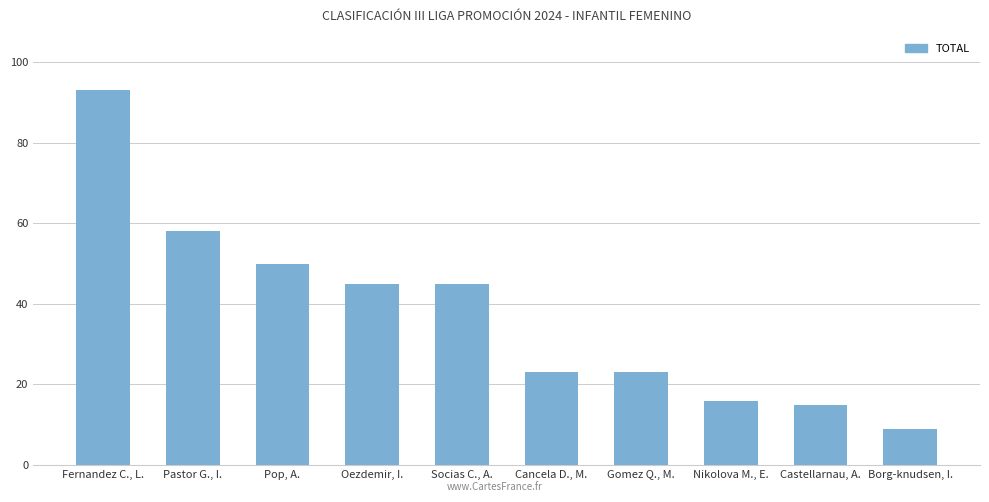

What is the value of the 2nd bar from the left?

58